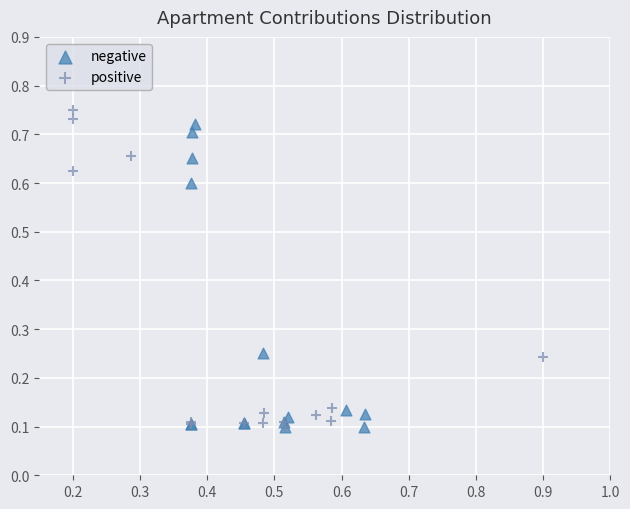

What are all the series names shown in the legend?

negative, positive